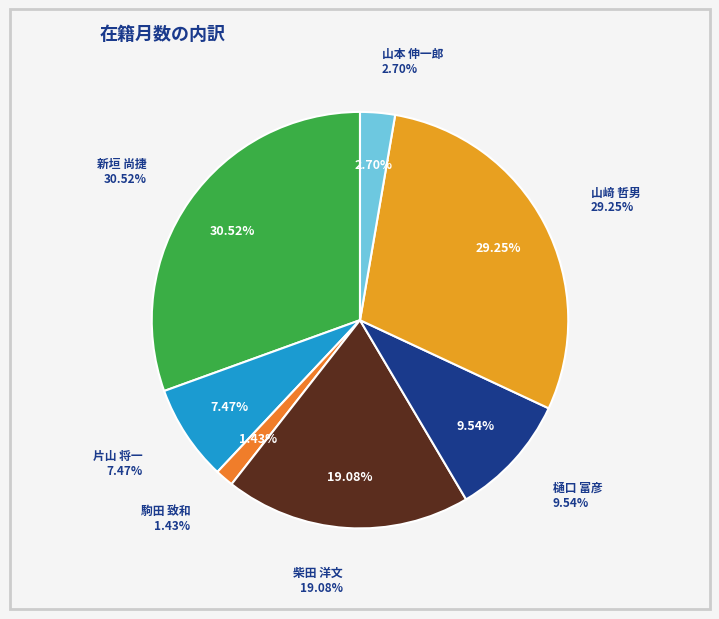

Which slice is the smallest?

駒田 致和